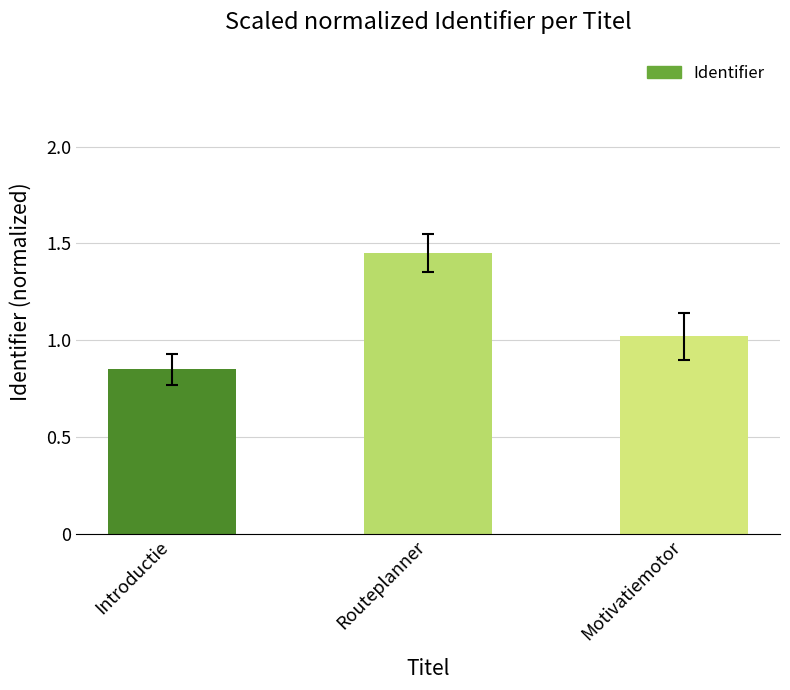

The chart shows a value of 1.0 at Motivatiemotor. True or false?

True